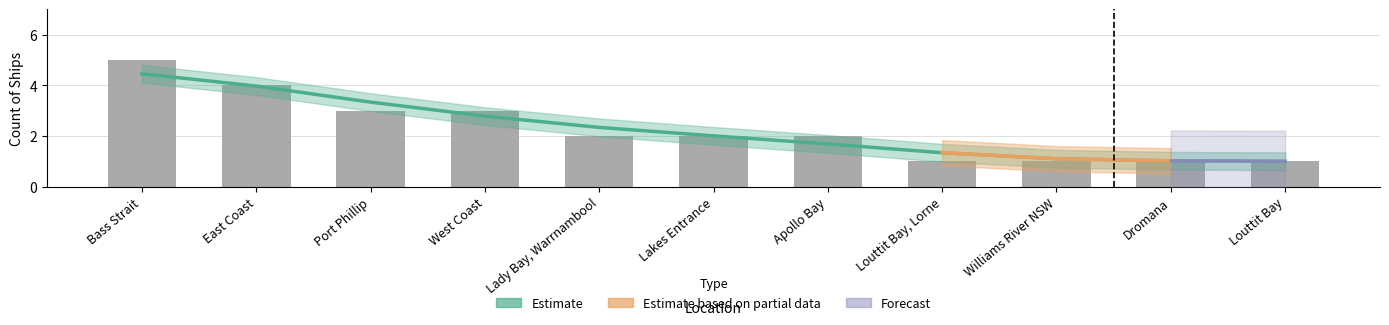

Are the bars horizontal?

No